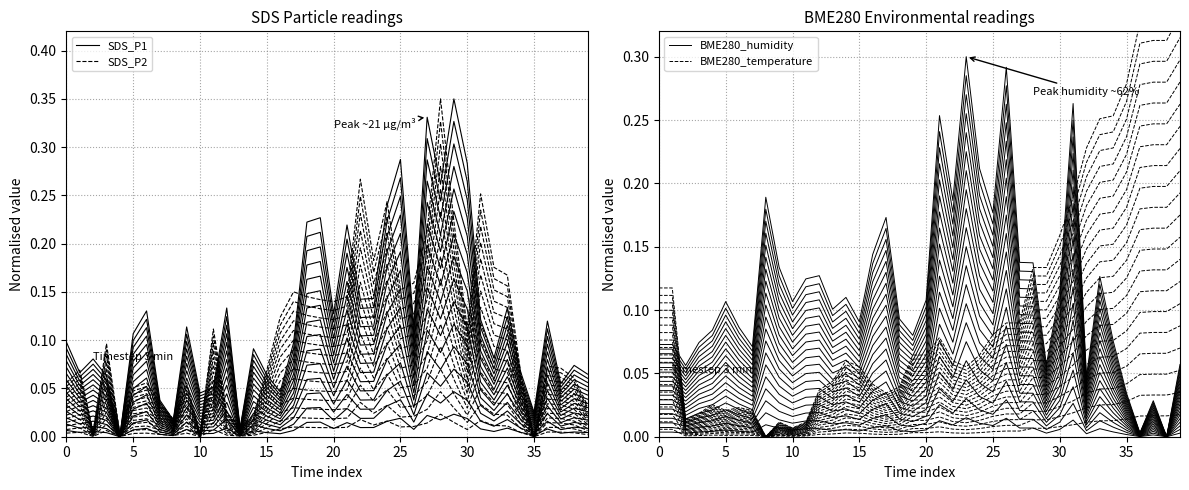

How many values in the SDS_P1 series exceed 0?

39